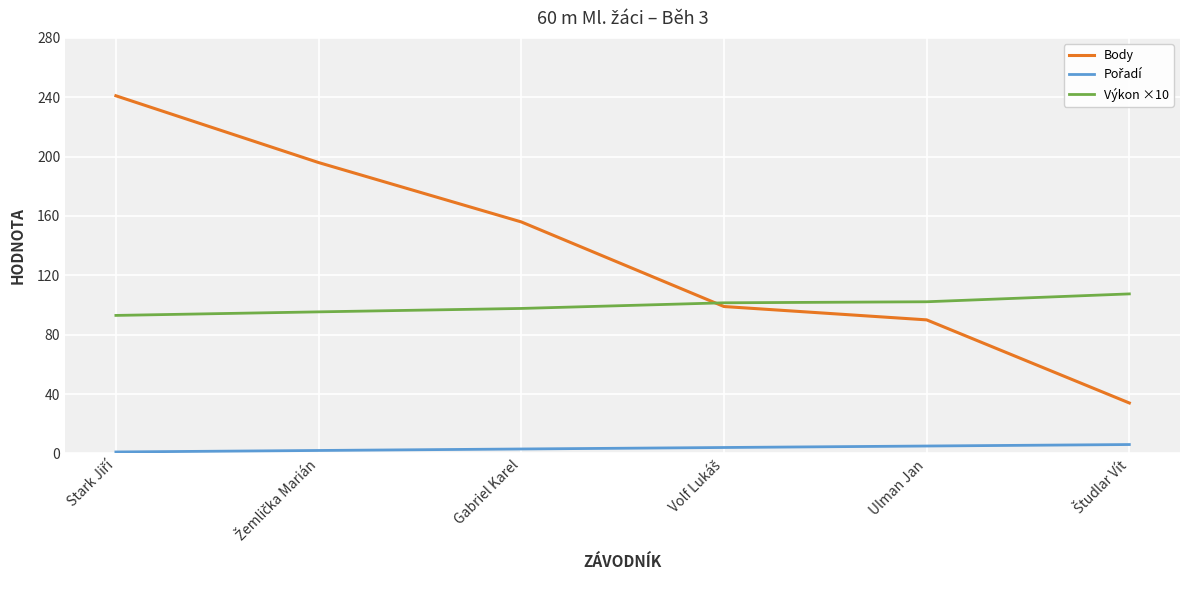

How many values in the Výkon ×10 series are below 101?

3